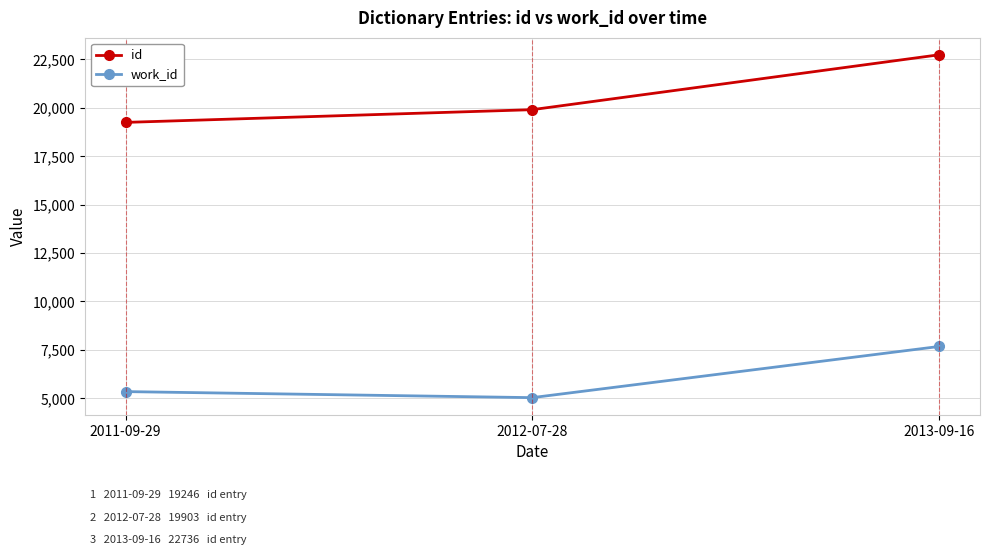

Between 2011-09-29 and 2012-07-28, which series saw the biggest shift?

id